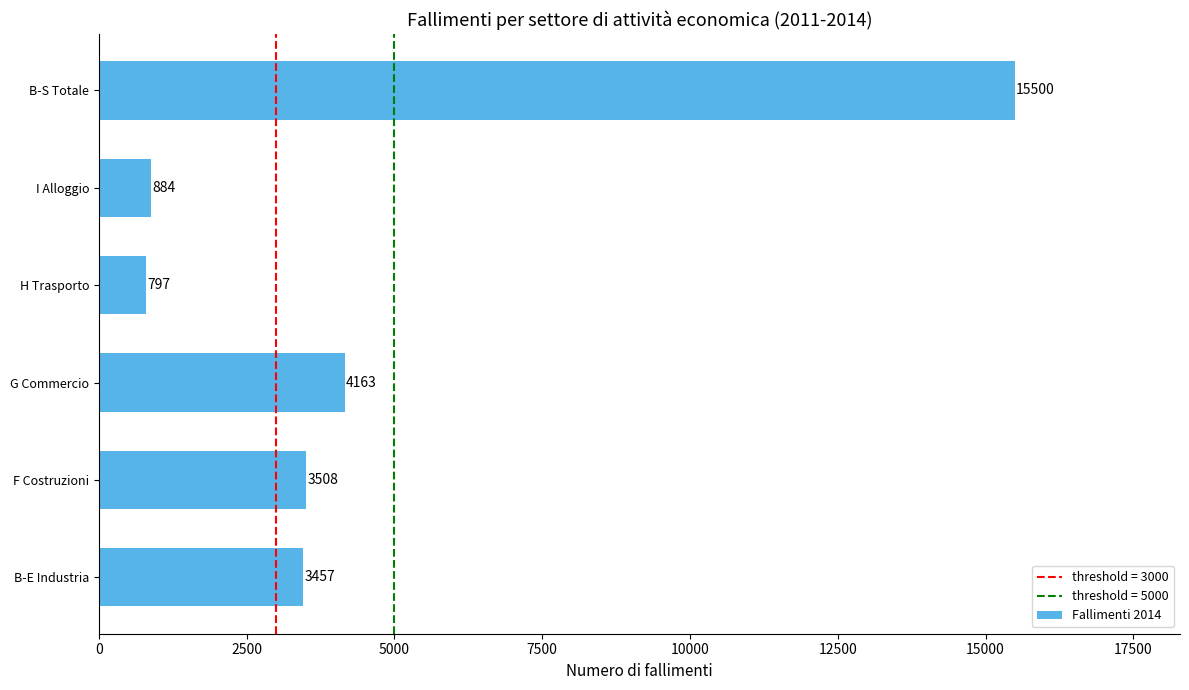

How many bars are there in total?

6